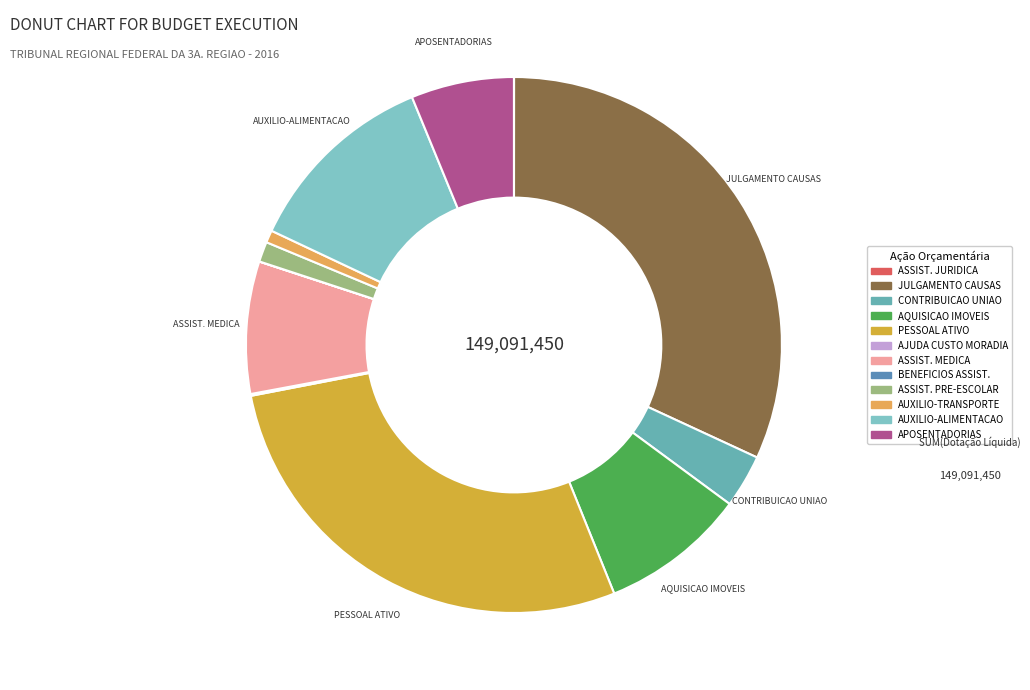

What is the largest slice in the pie chart?

JULGAMENTO DE CAUSAS NA JUSTICA FEDERAL